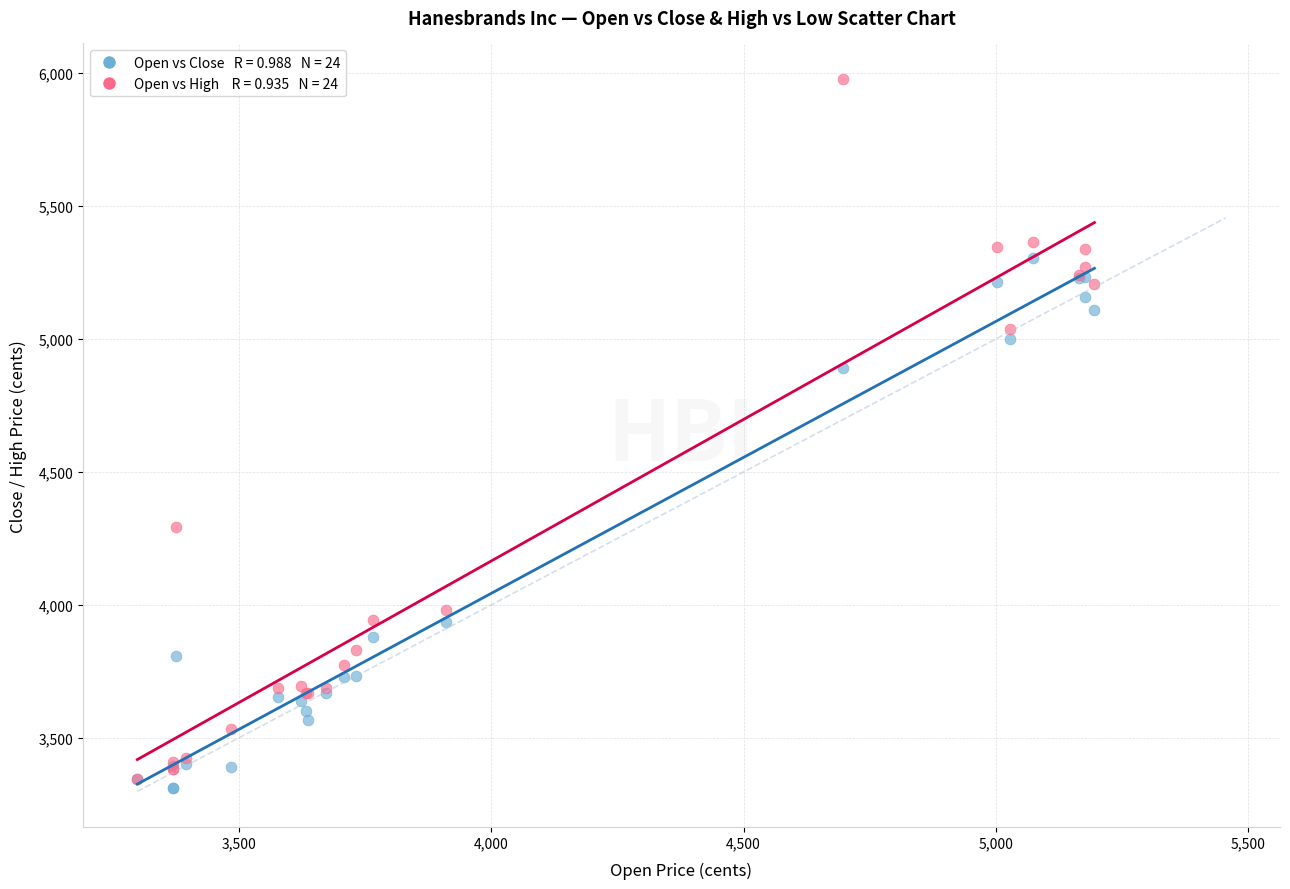

Across all series, what Y value is closest to 4643?

4891